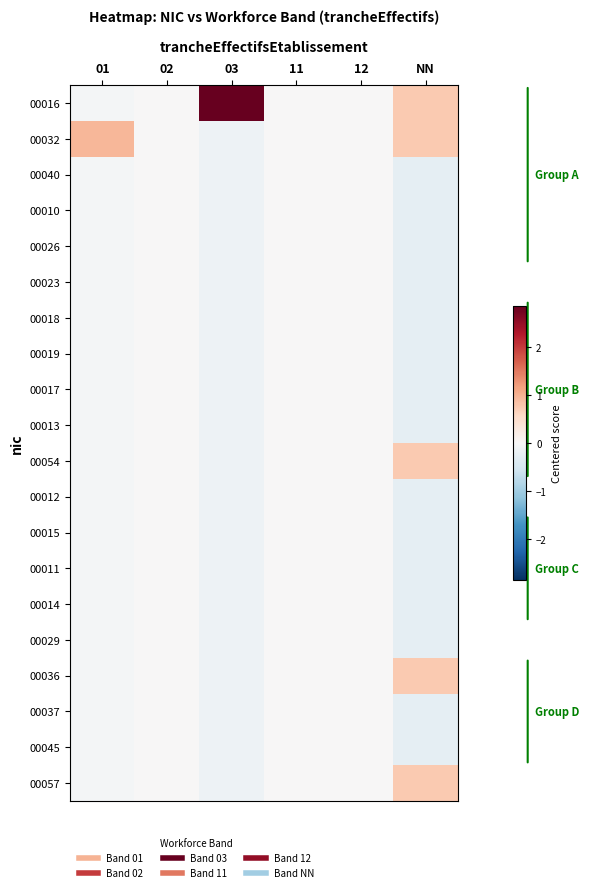

Reading left to right, what are all the values shown in this chart?

00016: 01=-0.1	02=0.0	03=2.9	11=0.0	12=0.0	NN=0.8
00032: 01=0.9	02=0.0	03=-0.1	11=0.0	12=0.0	NN=0.8
00040: 01=-0.1	02=0.0	03=-0.1	11=0.0	12=0.0	NN=-0.2
00010: 01=-0.1	02=0.0	03=-0.1	11=0.0	12=0.0	NN=-0.2
00026: 01=-0.1	02=0.0	03=-0.1	11=0.0	12=0.0	NN=-0.2
00023: 01=-0.1	02=0.0	03=-0.1	11=0.0	12=0.0	NN=-0.2
00018: 01=-0.1	02=0.0	03=-0.1	11=0.0	12=0.0	NN=-0.2
00019: 01=-0.1	02=0.0	03=-0.1	11=0.0	12=0.0	NN=-0.2
00017: 01=-0.1	02=0.0	03=-0.1	11=0.0	12=0.0	NN=-0.2
00013: 01=-0.1	02=0.0	03=-0.1	11=0.0	12=0.0	NN=-0.2
00054: 01=-0.1	02=0.0	03=-0.1	11=0.0	12=0.0	NN=0.8
00012: 01=-0.1	02=0.0	03=-0.1	11=0.0	12=0.0	NN=-0.2
00015: 01=-0.1	02=0.0	03=-0.1	11=0.0	12=0.0	NN=-0.2
00011: 01=-0.1	02=0.0	03=-0.1	11=0.0	12=0.0	NN=-0.2
00014: 01=-0.1	02=0.0	03=-0.1	11=0.0	12=0.0	NN=-0.2
00029: 01=-0.1	02=0.0	03=-0.1	11=0.0	12=0.0	NN=-0.2
00036: 01=-0.1	02=0.0	03=-0.1	11=0.0	12=0.0	NN=0.8
00037: 01=-0.1	02=0.0	03=-0.1	11=0.0	12=0.0	NN=-0.2
00045: 01=-0.1	02=0.0	03=-0.1	11=0.0	12=0.0	NN=-0.2
00057: 01=-0.1	02=0.0	03=-0.1	11=0.0	12=0.0	NN=0.8